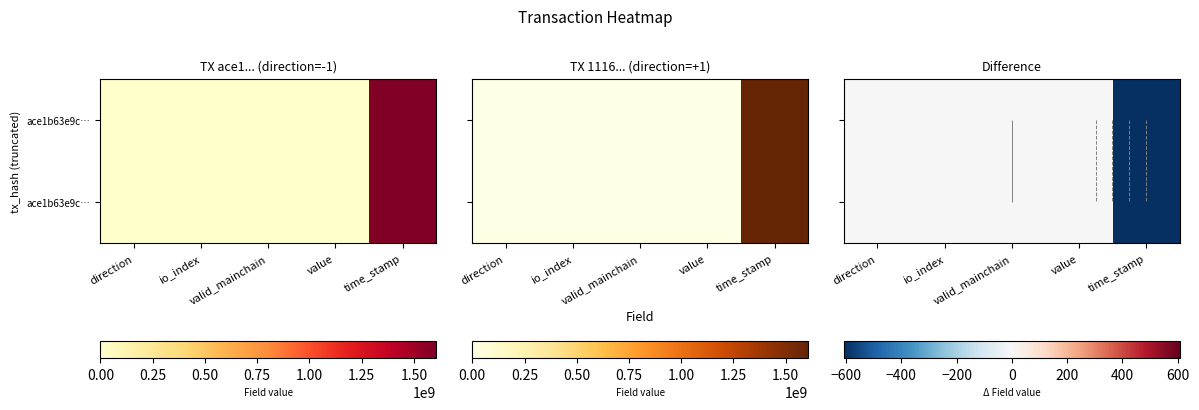

Between io_index and valid_mainchain, which is larger?

io_index